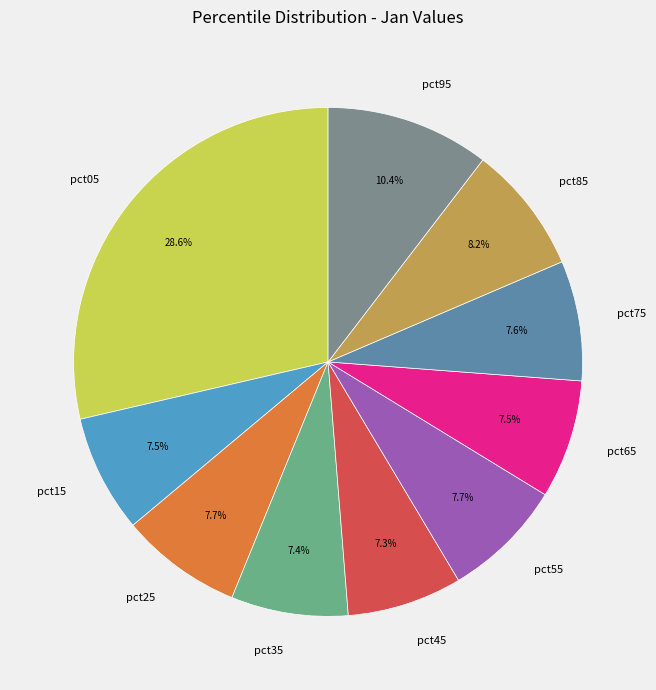

Which slice is the largest?

pct05